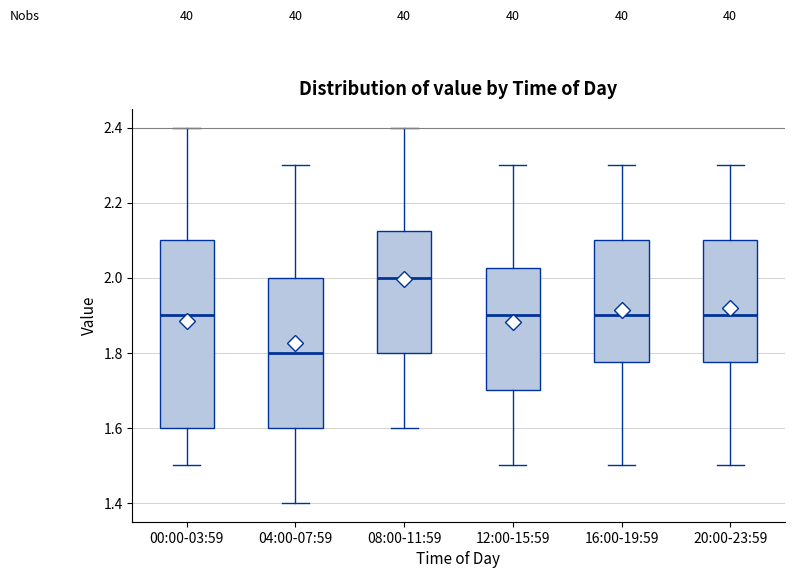

Which box has the highest median line?

08:00-11:59